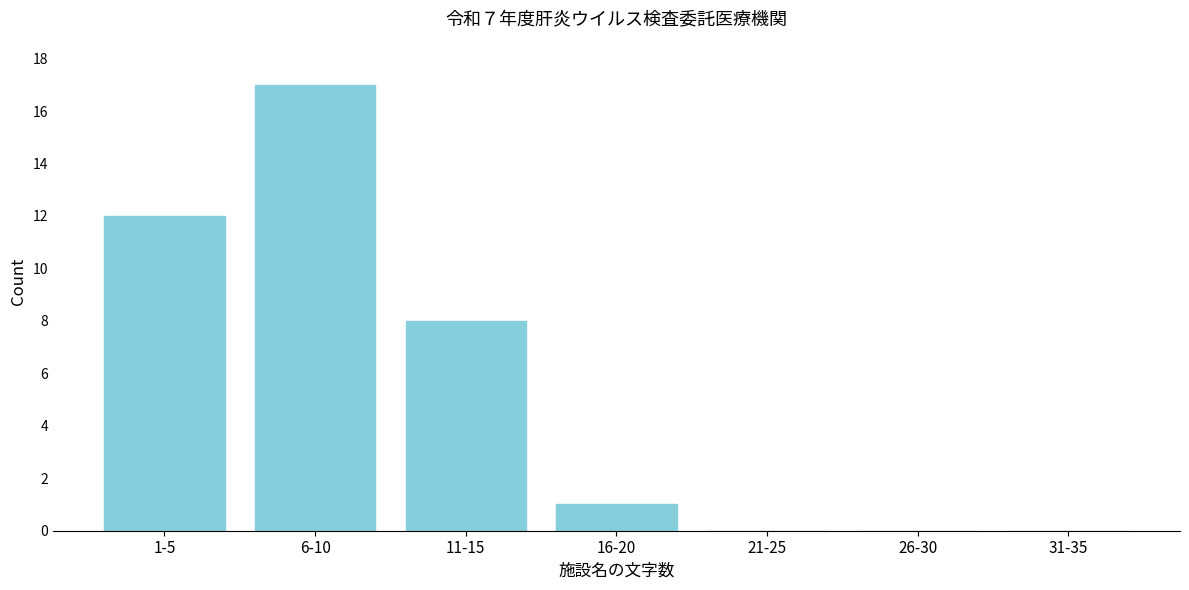

Reading left to right, list all the values displayed in this chart.

1-5=12	6-10=17	11-15=8	16-20=1	21-25=0	26-30=0	31-35=0